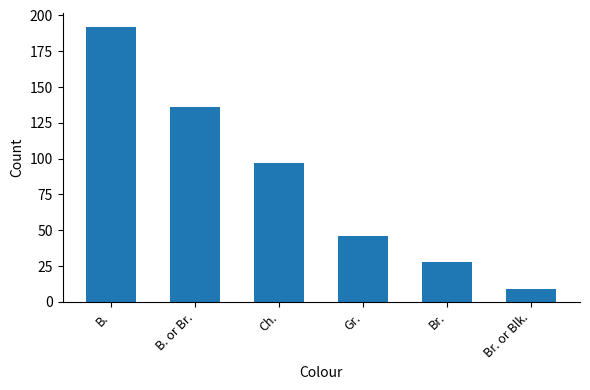

Count the number of categories in the chart.

6